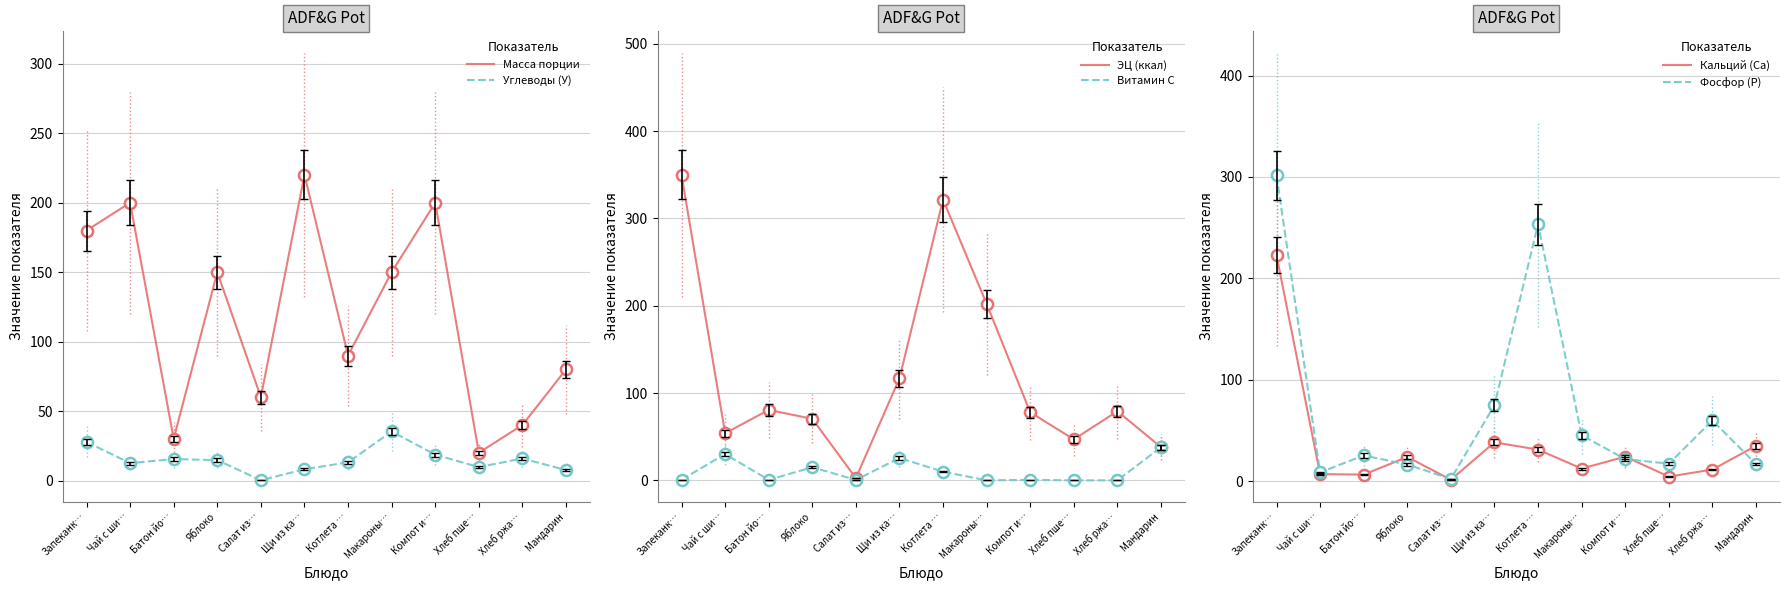

At how many categories does at least one series exceed 178?

6